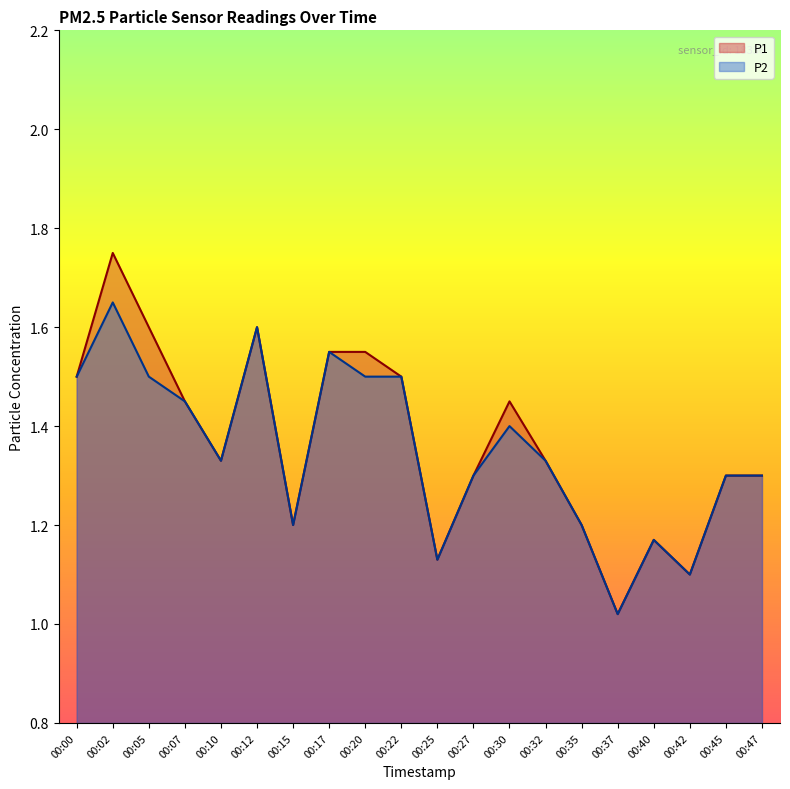

Does the chart display data point markers on the line(s)?

No